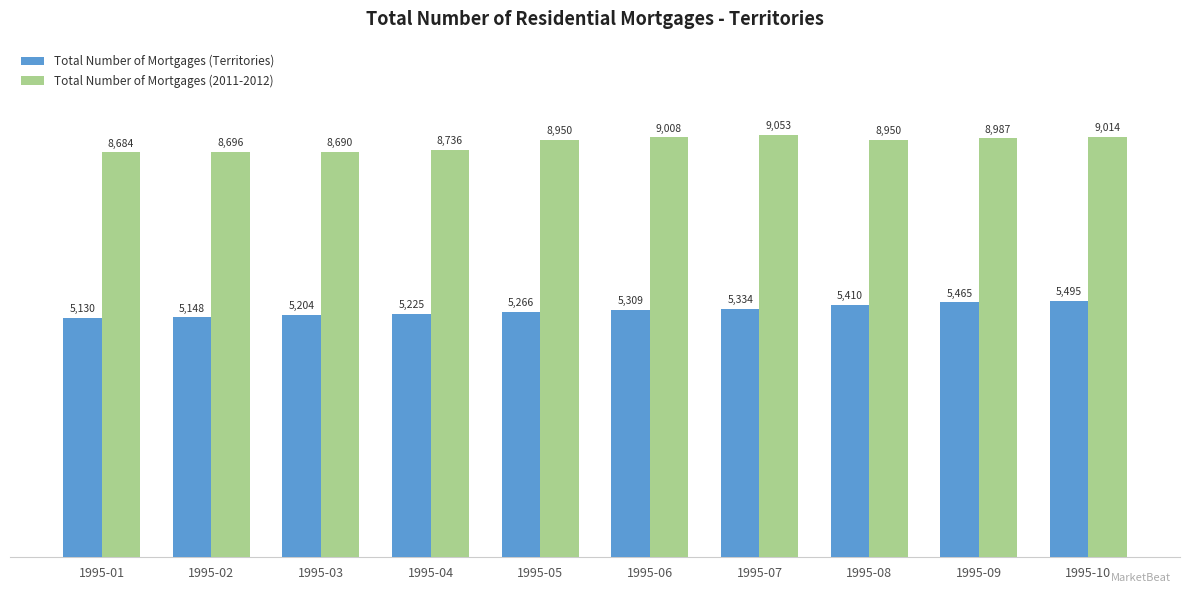

Which series has the largest range (max minus min)?

Total Number of Mortgages (2011-2012)